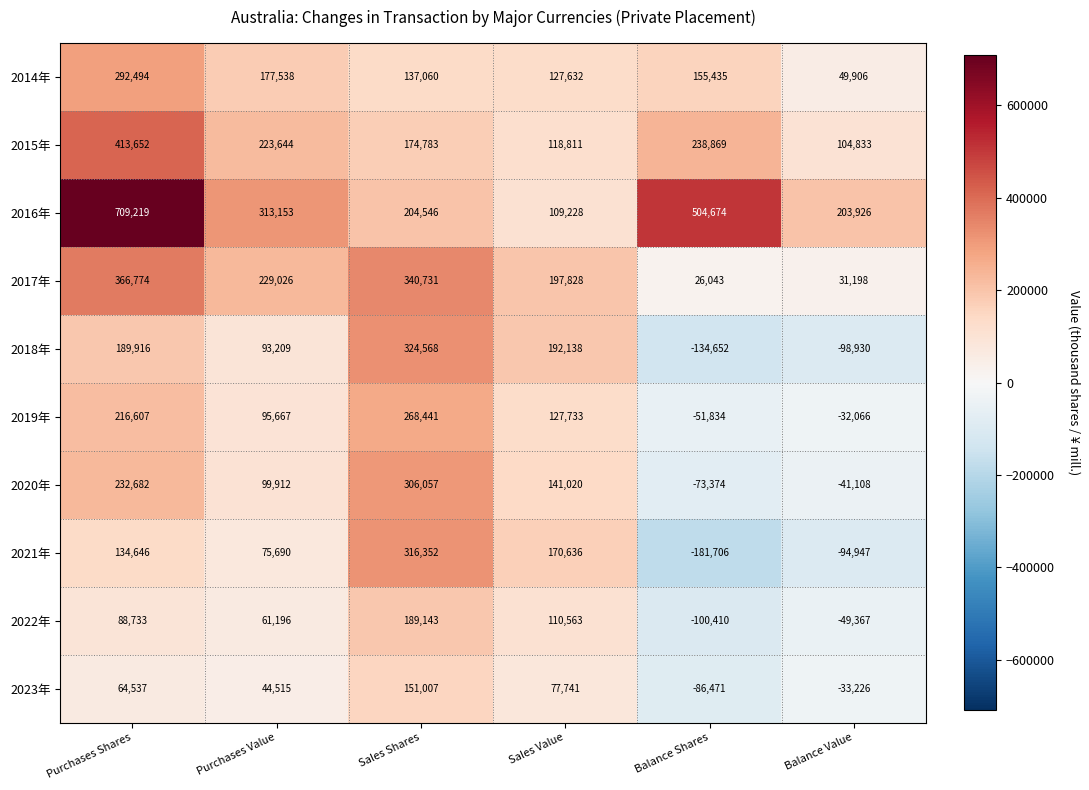

Which series has the widest spread of values?

2016年